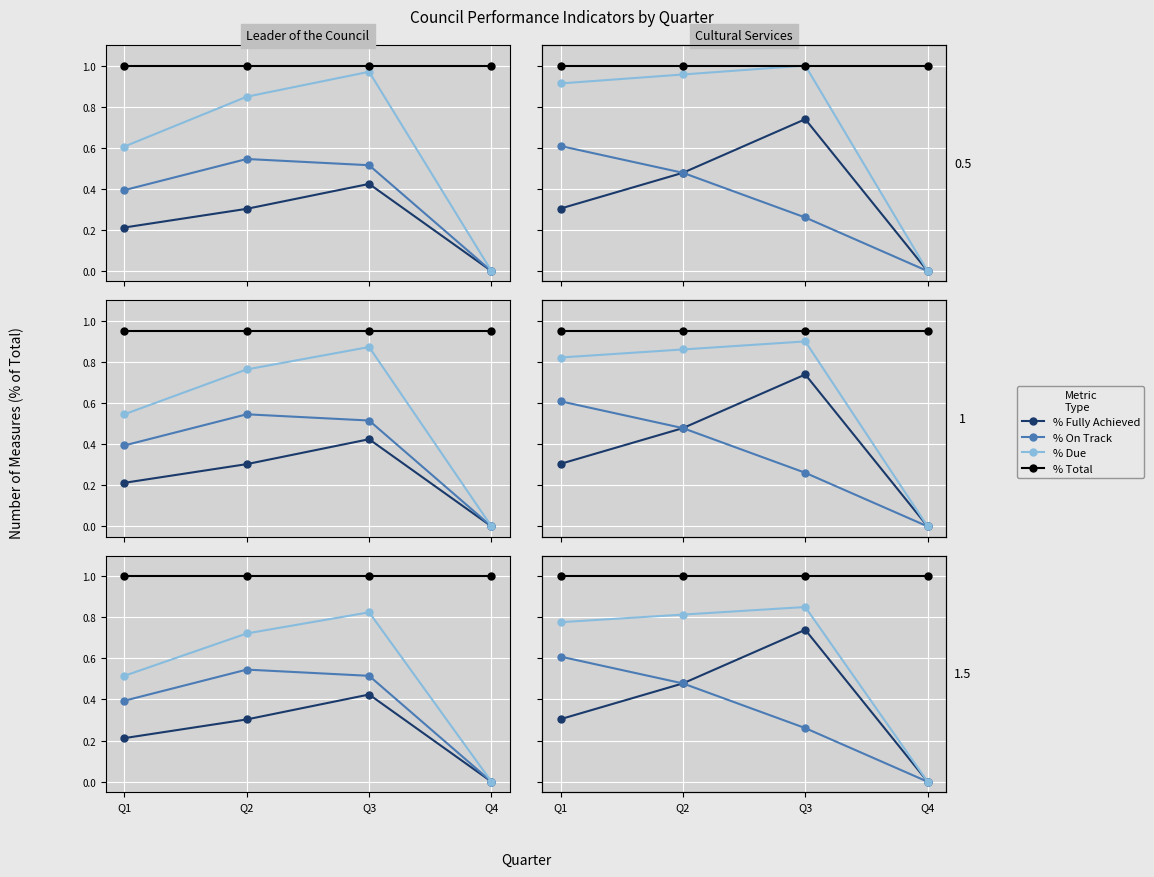

At which category does the chart reach its peak across all series?

Q1